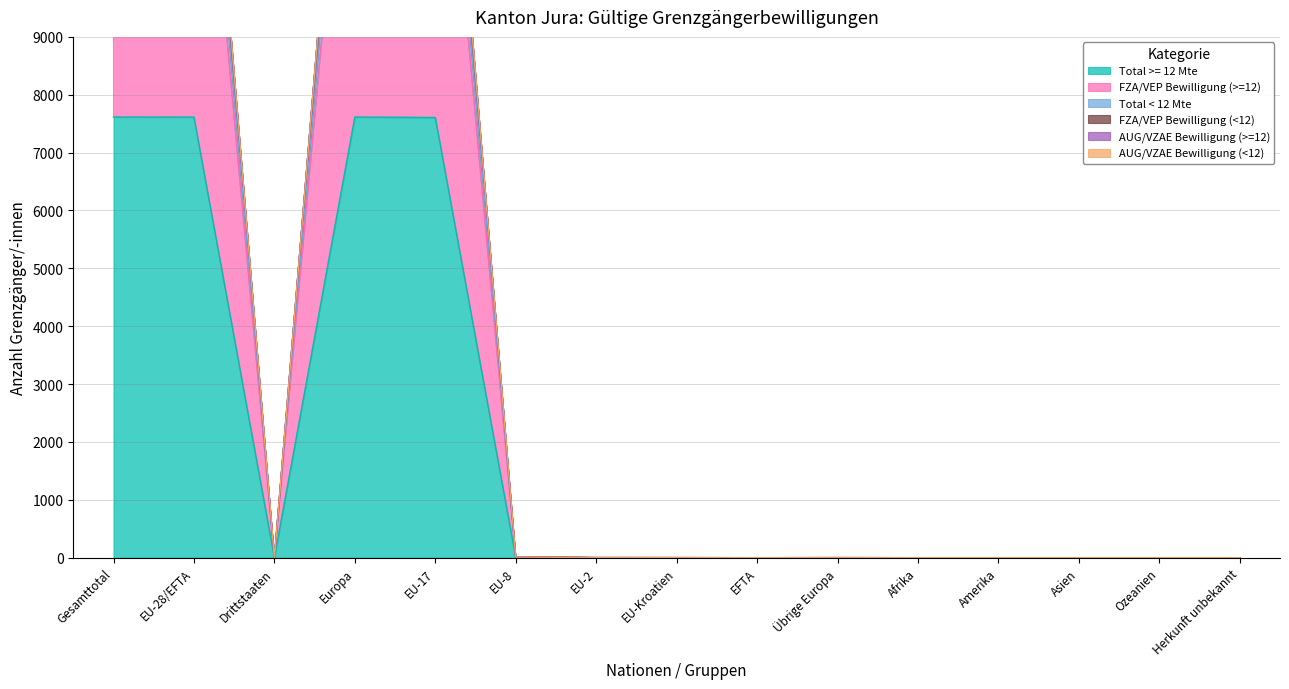

Which has a higher value, Europa or EU-28/EFTA?

Europa